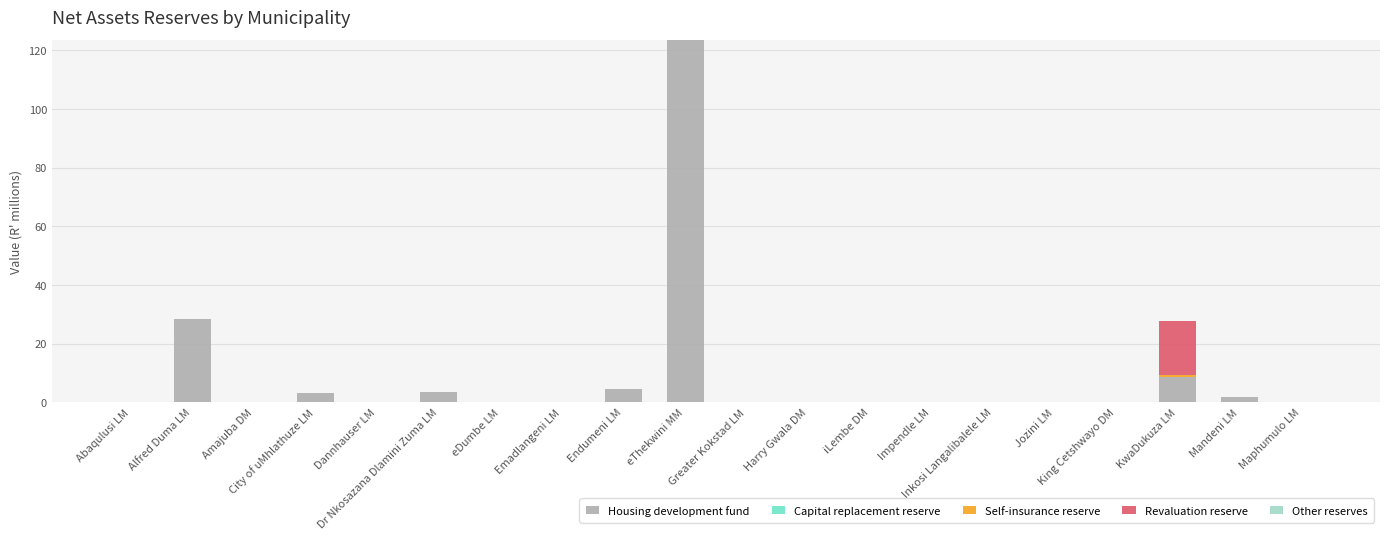

Is it true that Housing development fund equals 4.4 at Endumeni LM?

True